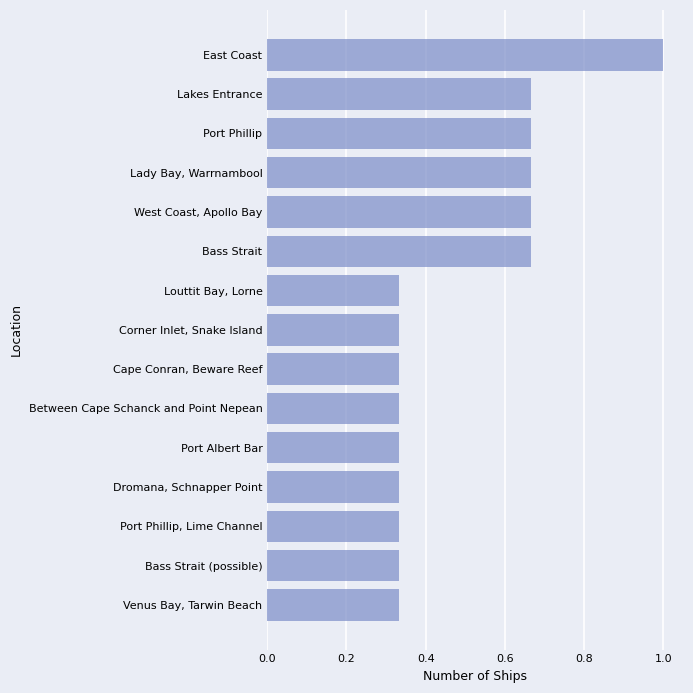

Which label corresponds to the largest value in the chart?

East Coast